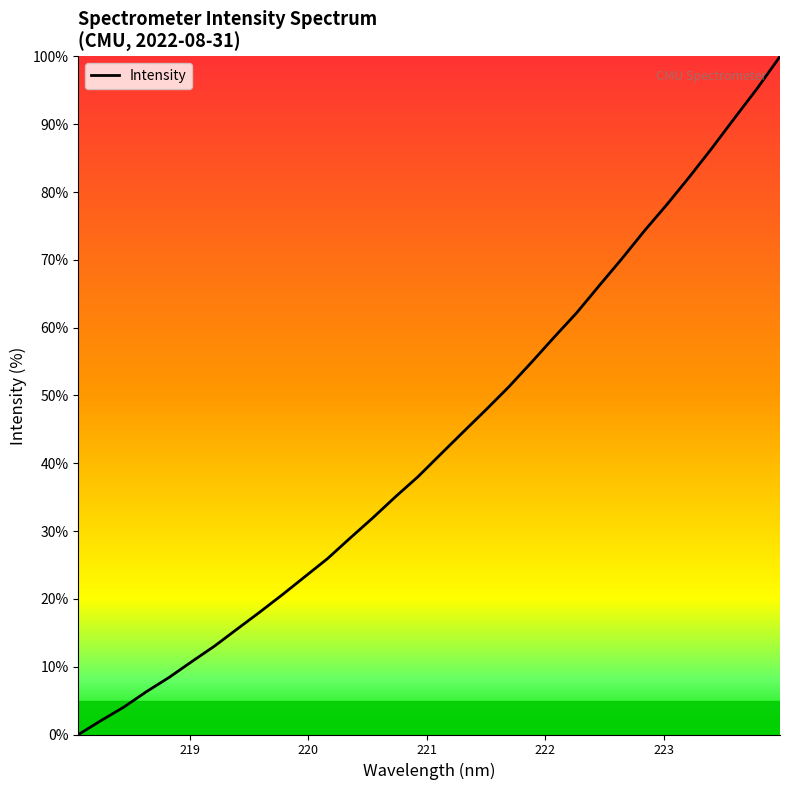

How many lines are shown in the chart?

1